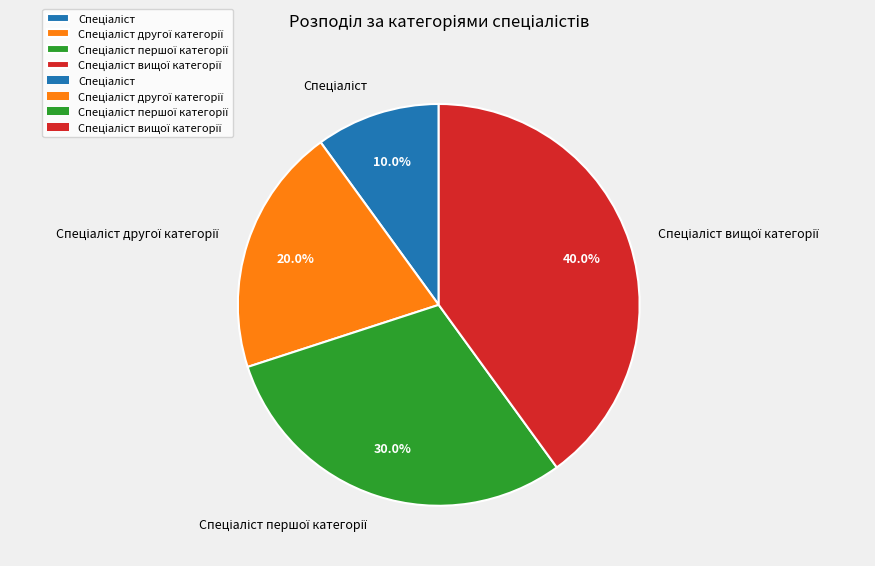

Does any single category account for the majority?

No